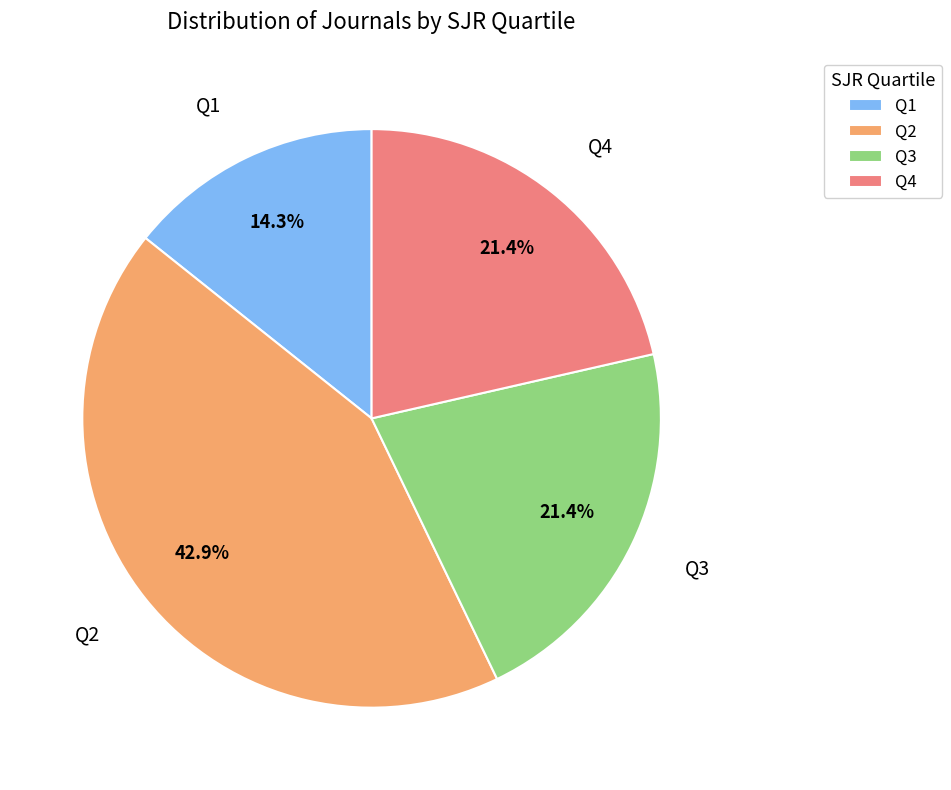

Count the number of slices in the pie.

4